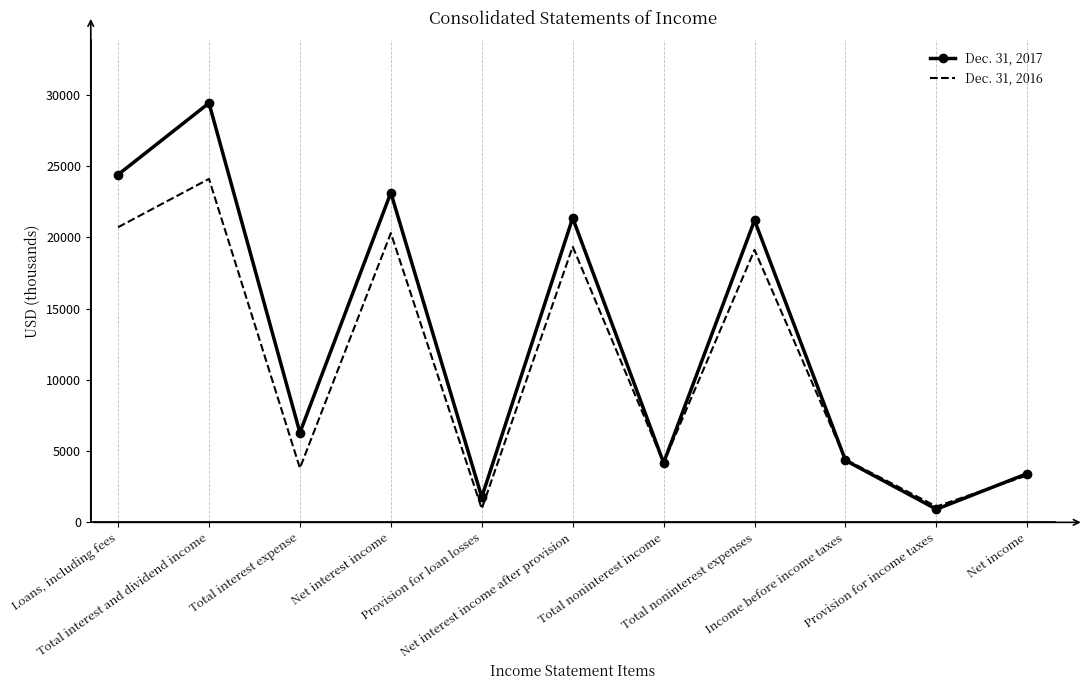

What is the sum of the Dec. 31, 2017 values at Total noninterest expenses and Total interest expense?

27478